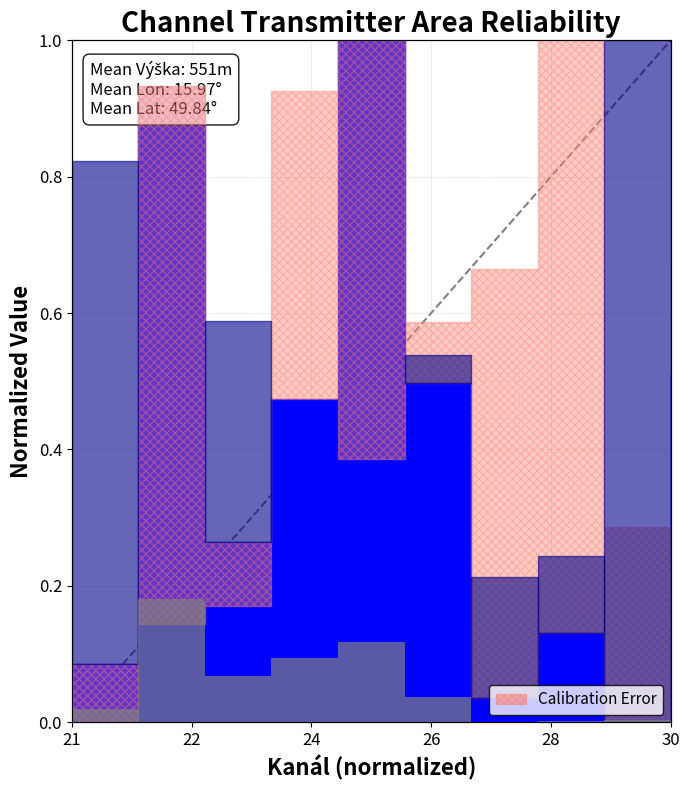

Reading left to right, what are all the values shown in this chart?

0.0	0.2	0.1	0.1	0.1	0.0	0.0	0.0	0.0	0.0